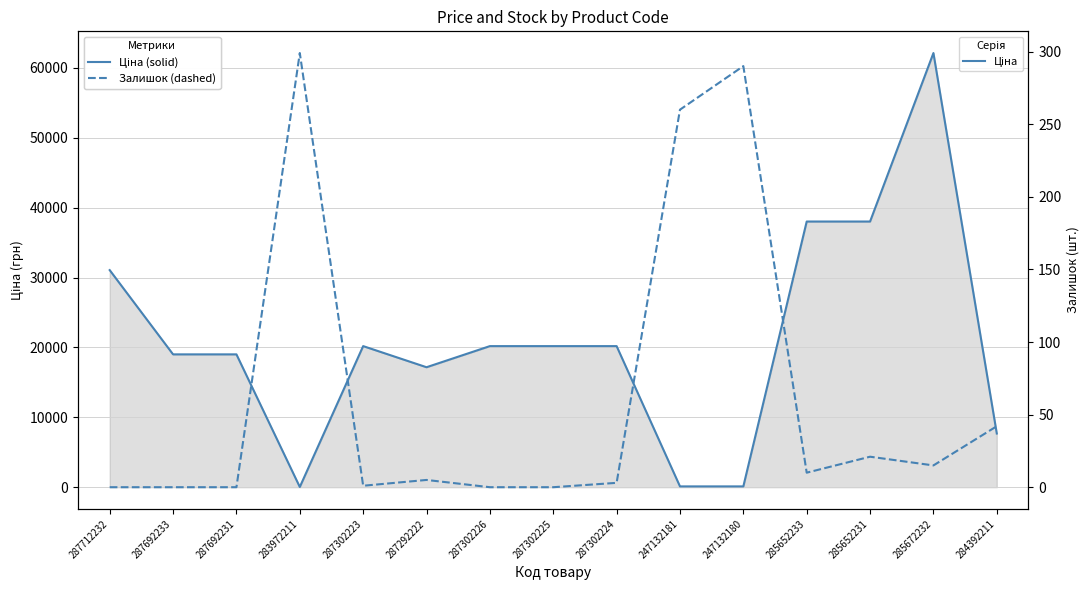

List the labels in order of Залишок value, largest first.

283972211, 247132180, 247132181, 284392211, 285652231, 285672232, 285652233, 287292222, 287302224, 287302223, 287712232, 287692233, 287692231, 287302226, 287302225